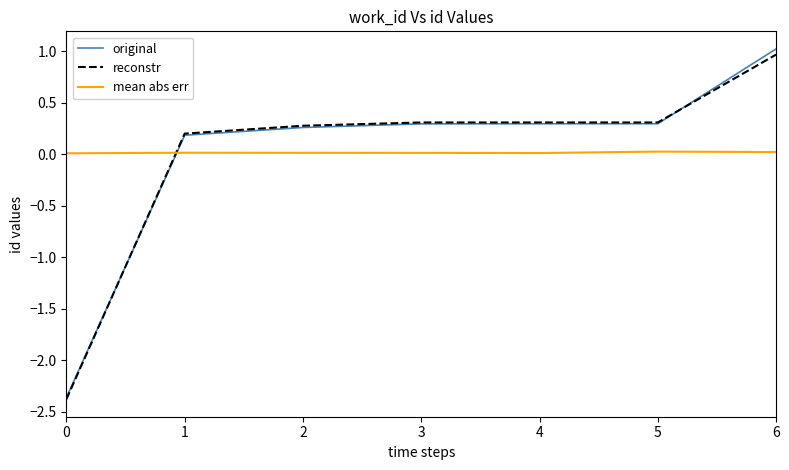

How many intersections are there between reconstr and mean abs err?

1